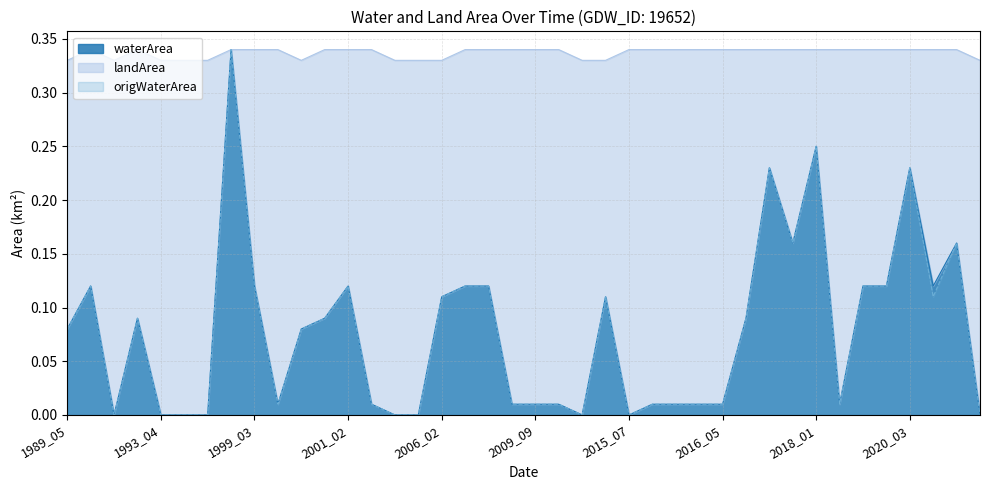

At which category does waterArea reach its first local valley?

1989_05